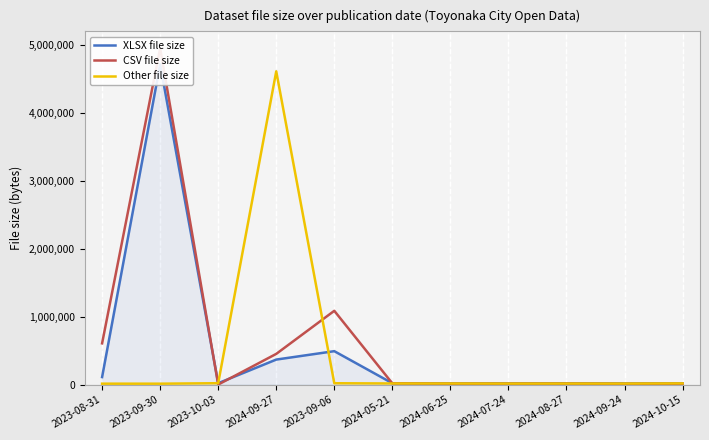

Which series changed the most between 2024-09-27 and 2024-07-24?

Other file size